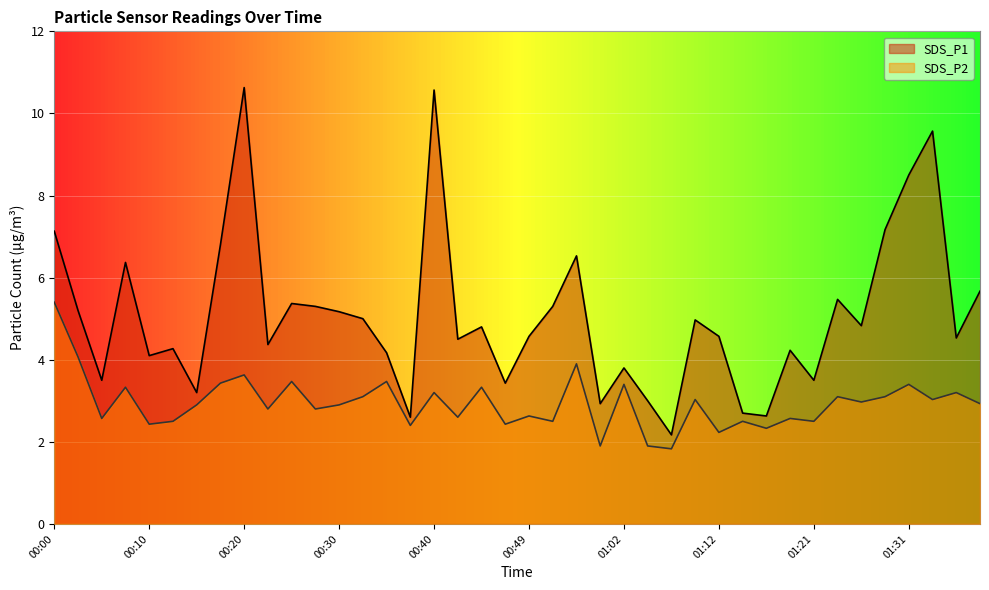

True or false: SDS_P2 has more than 2 points higher than both neighbors.

True